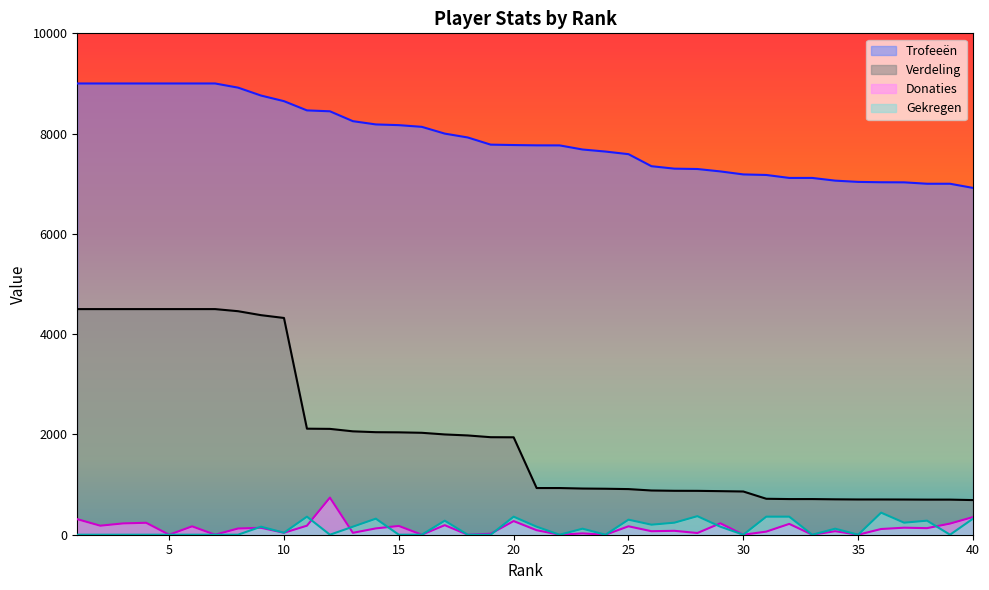

What is the difference between the maximum and second lowest values in the Gekregen series?

440